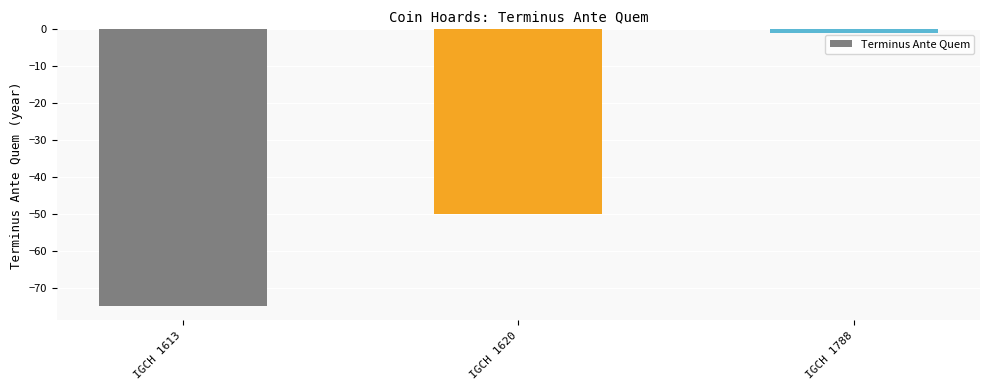

At which label does the data first exceed -50?

IGCH 1788